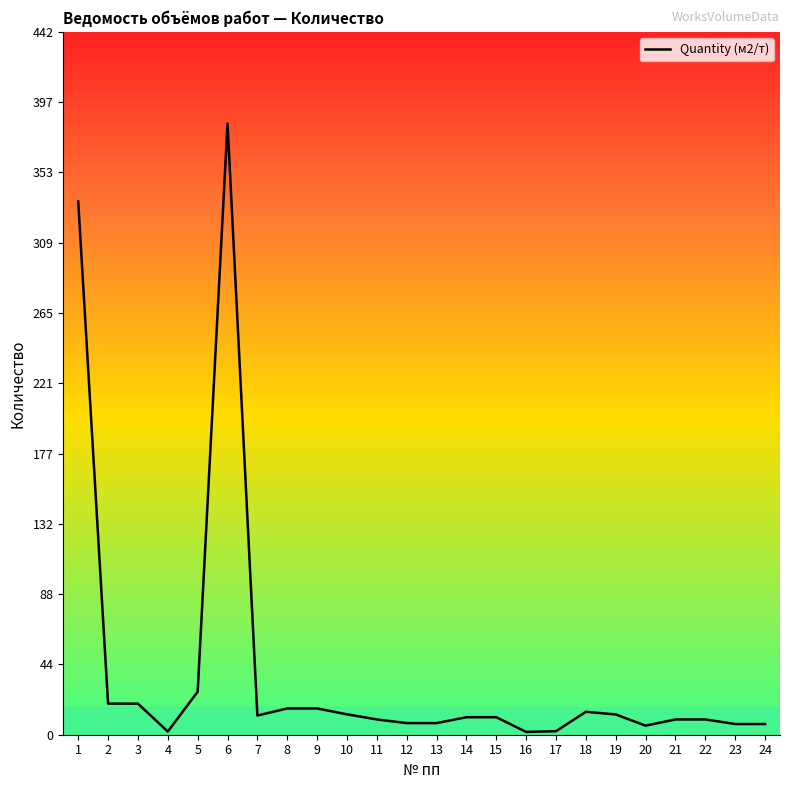

How many lines are shown in the chart?

1